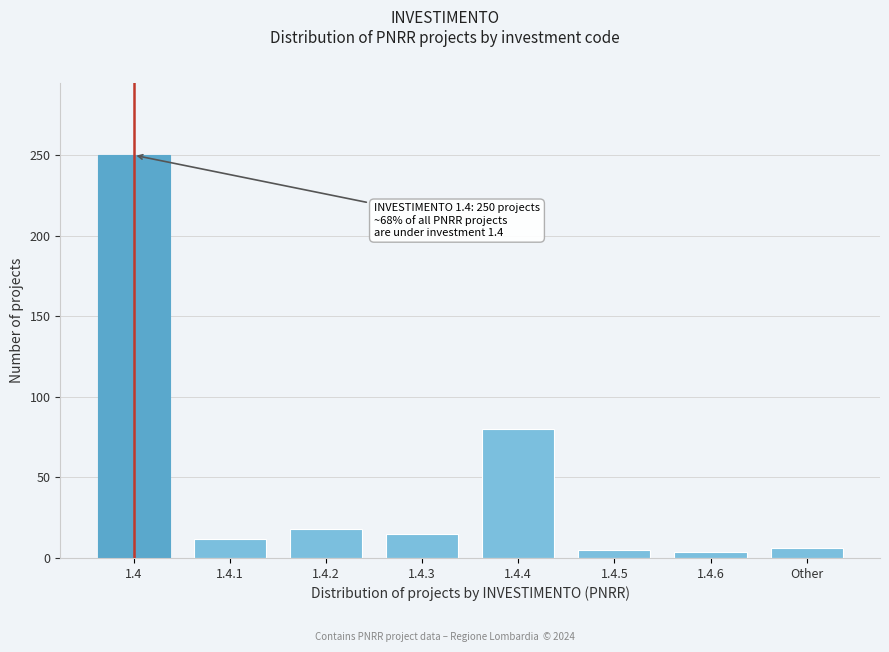

What is the difference between the maximum and minimum values?

246